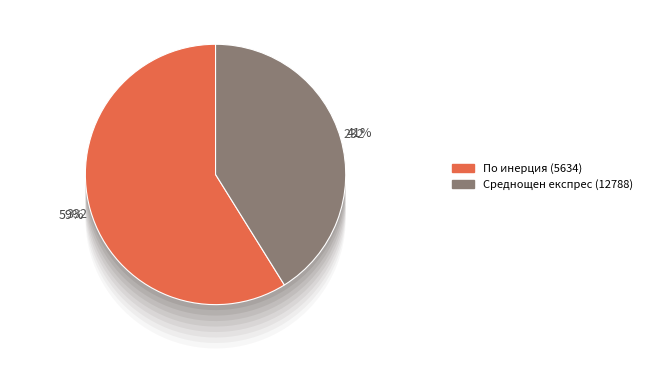

The По инерция (5634) slice represents 47% of the pie. True or false?

False